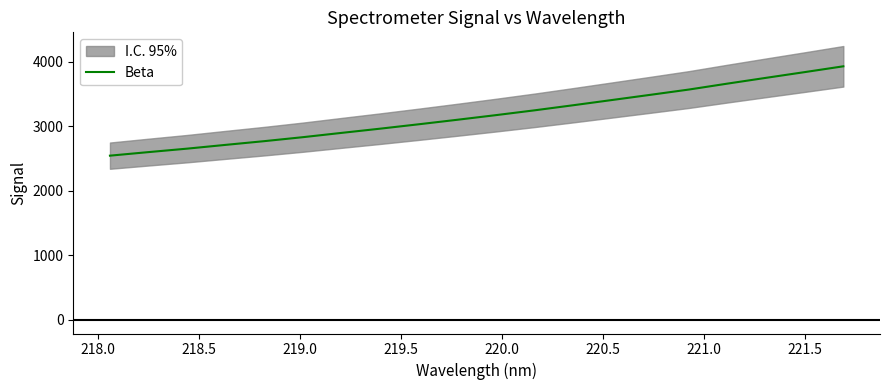

What is the highest value of the Beta series?

3930.2